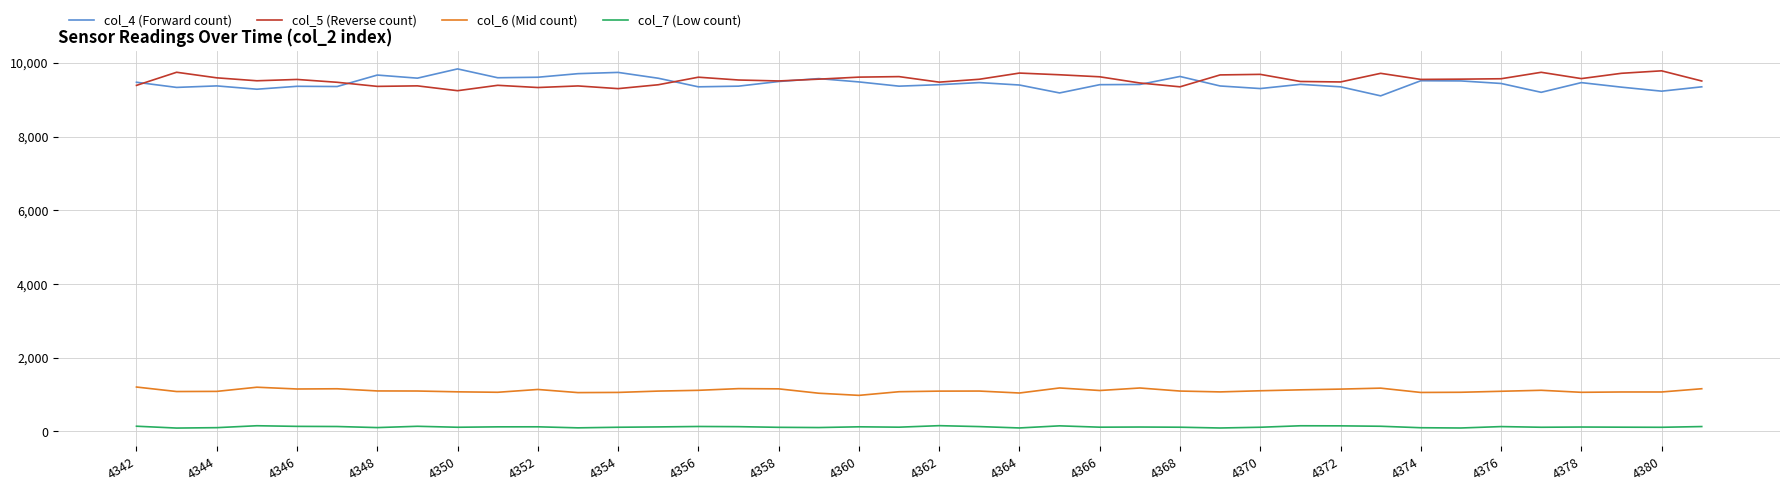

True or false: col_5 (Reverse count) and col_6 (Mid count) cross at least once.

False